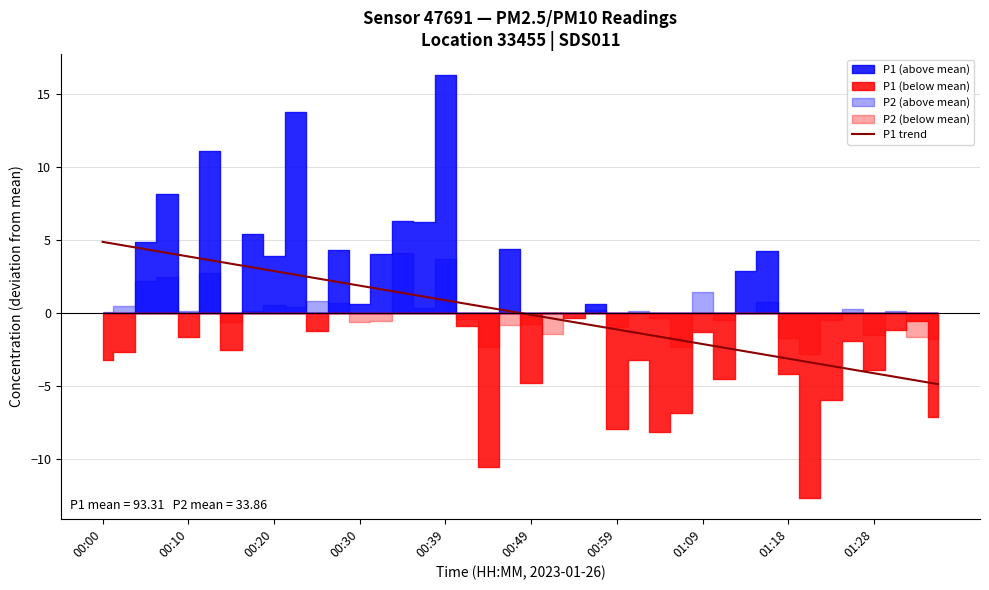

The value of P1 trend at 01:28 is -4.1. True or false?

True